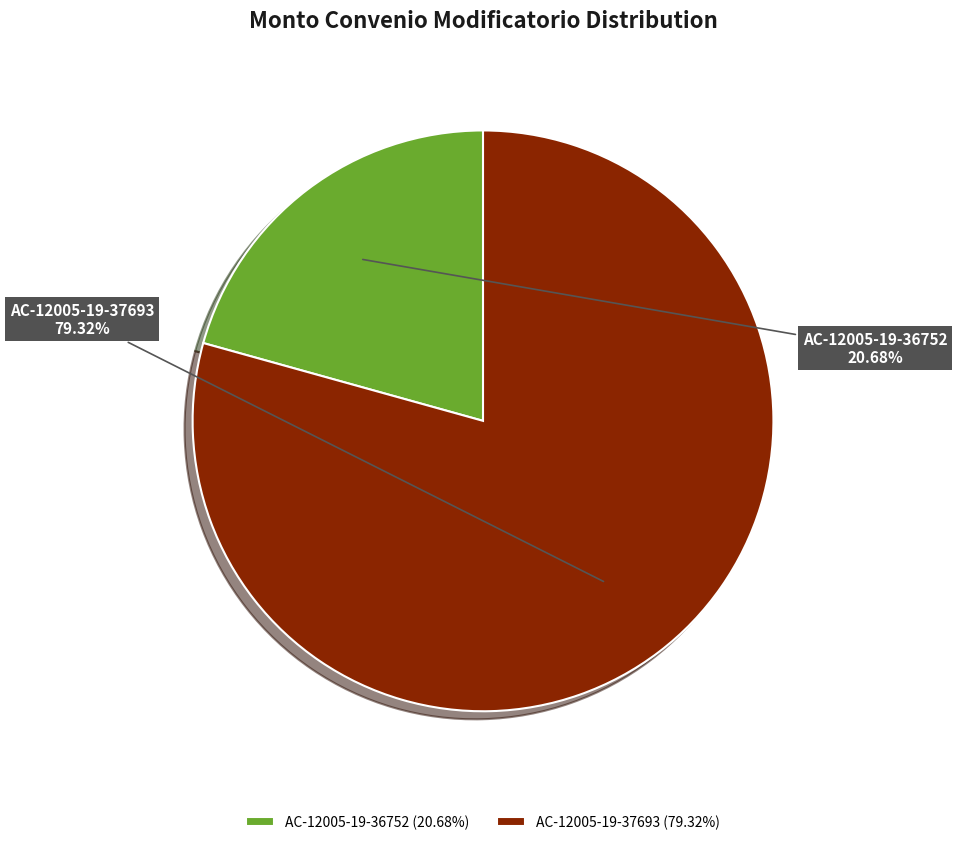

What is the total percentage of AC-12005-19-37693 and AC-12005-19-36752?

100.0%